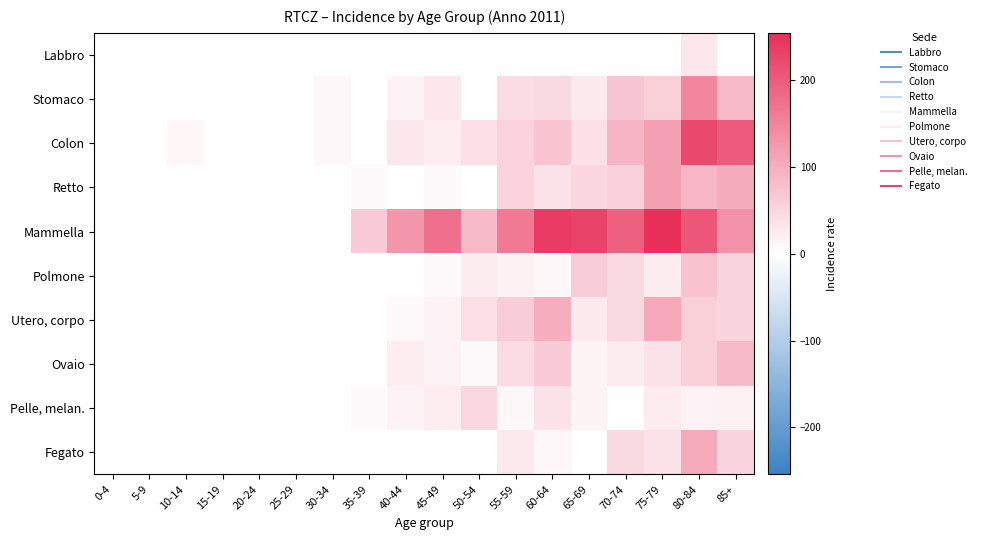

How many categories are shown in the chart?

18